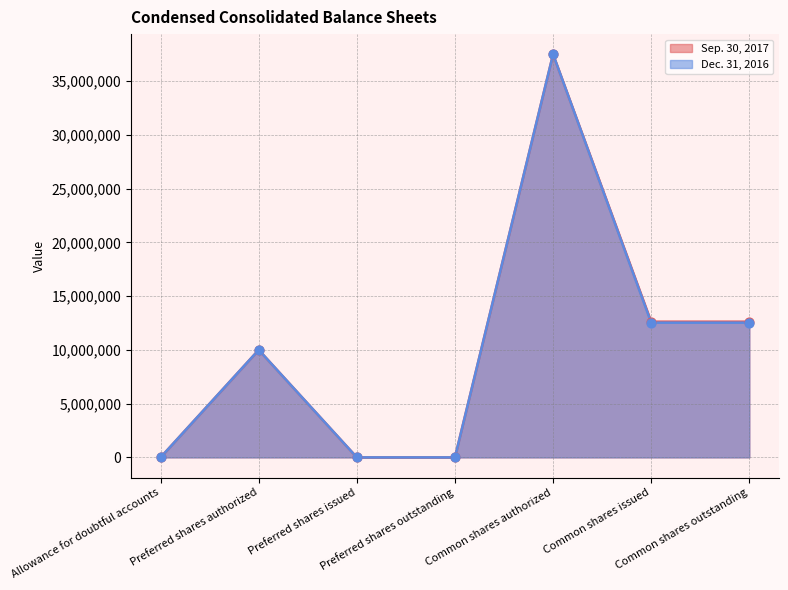

At which category is the sum across all series the highest?

Common shares authorized